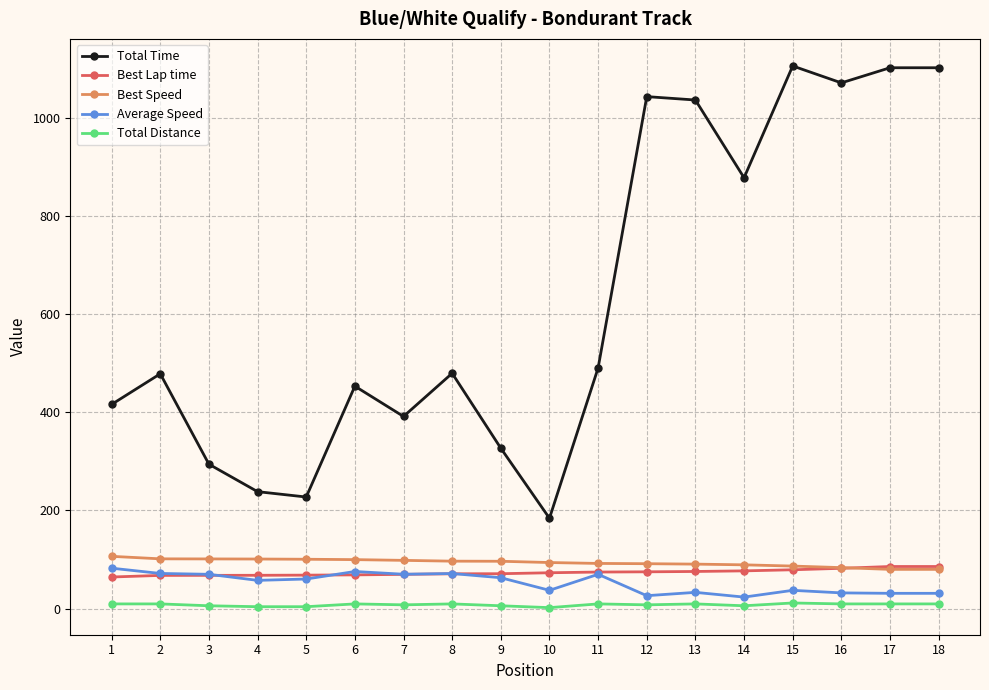

True or false: Total Time and Best Speed cross at least once.

False